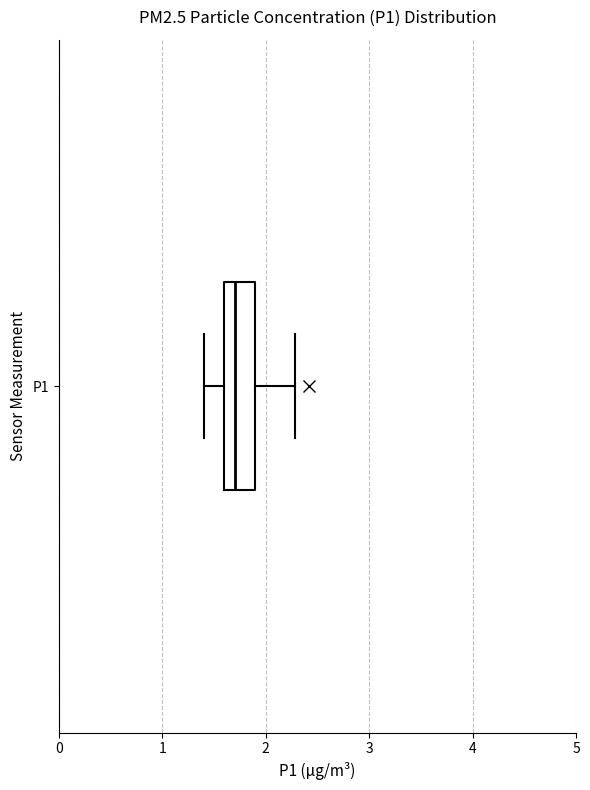

Read this box plot against the x-axis: the position of the median line, the range covered by the box, and the ends of both whiskers. The values are not printed on the chart, so give them approximately, as read against the axis.

median 1.7, box 1.6 to 1.9, whiskers 1.4 to 2.3